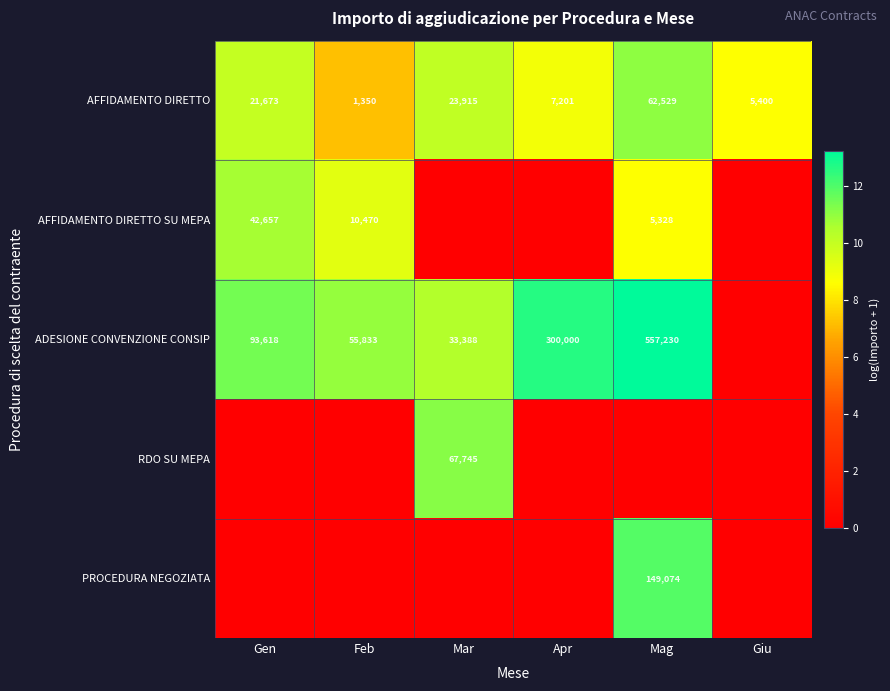

The value of RDO SU MEPA at Mar is 67745. True or false?

True